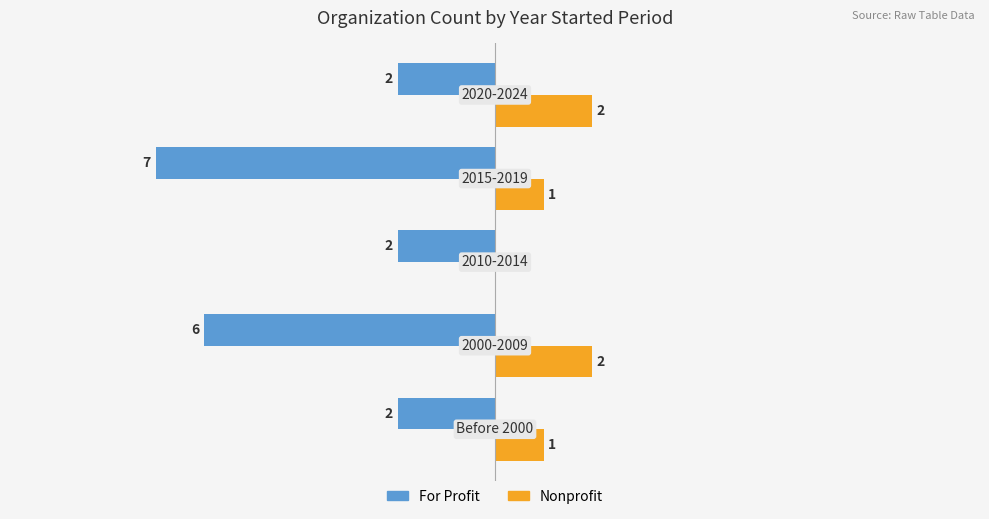

Which series has the largest total across all categories?

Nonprofit